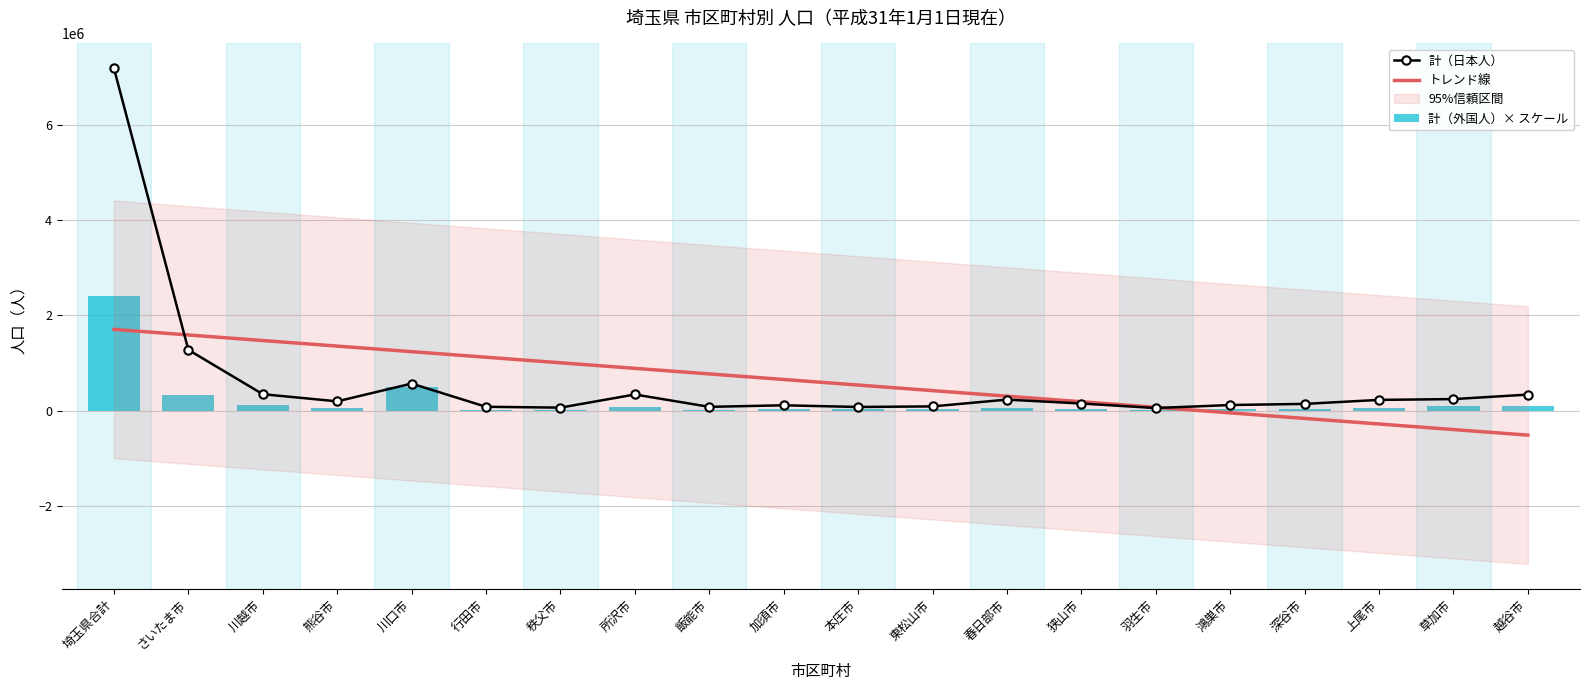

What position from the right is 秩父市?

14